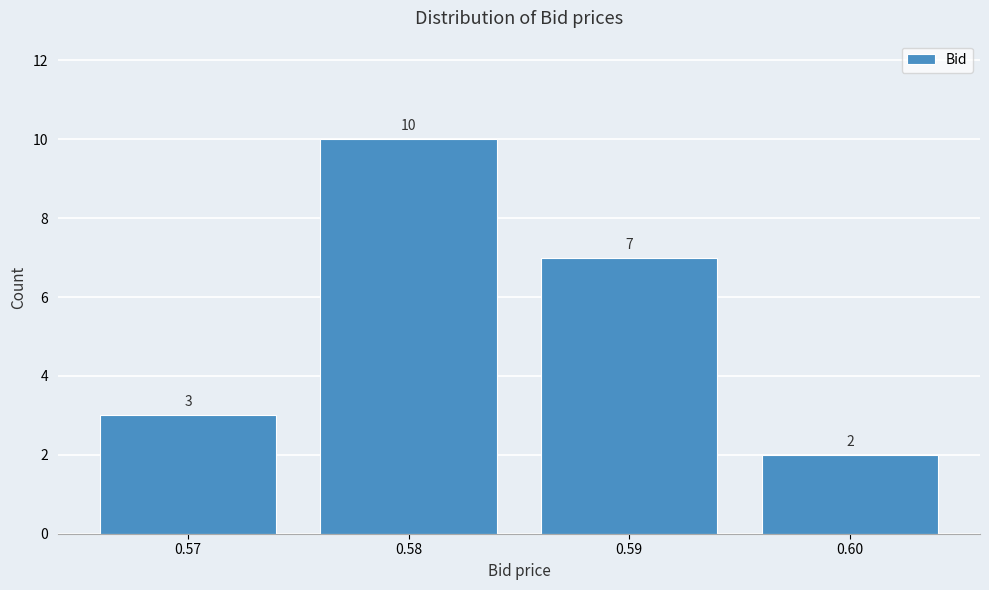

Reading left to right, transcribe this chart: for each bar, give the range it covers on the x-axis and its height.

0.565 to 0.575: 3
0.575 to 0.585: 10
0.585 to 0.595: 7
0.595 to 0.605: 2